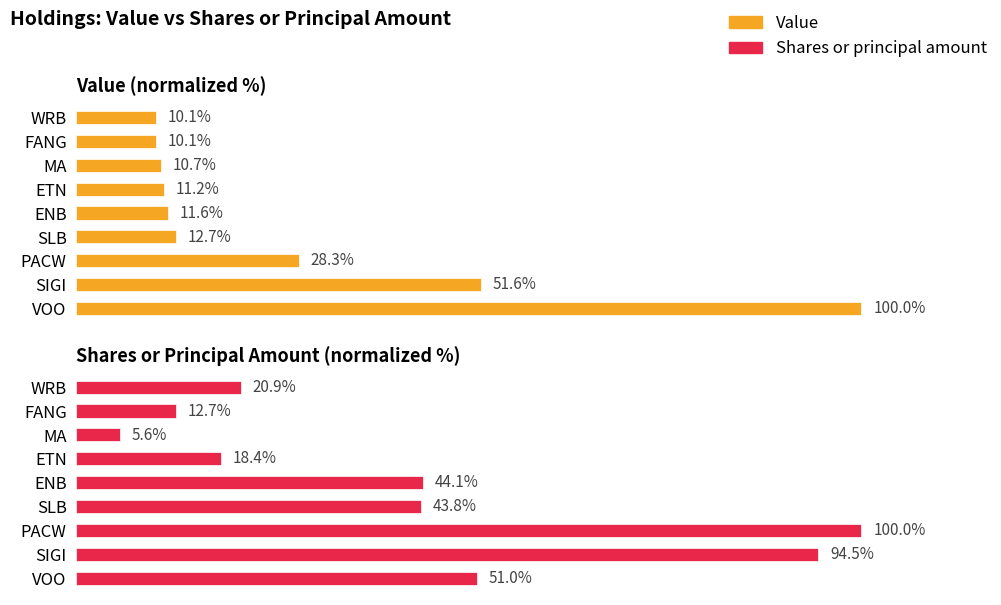

Rank the series at WRB from highest to lowest value.

Shares or principal amount, Value